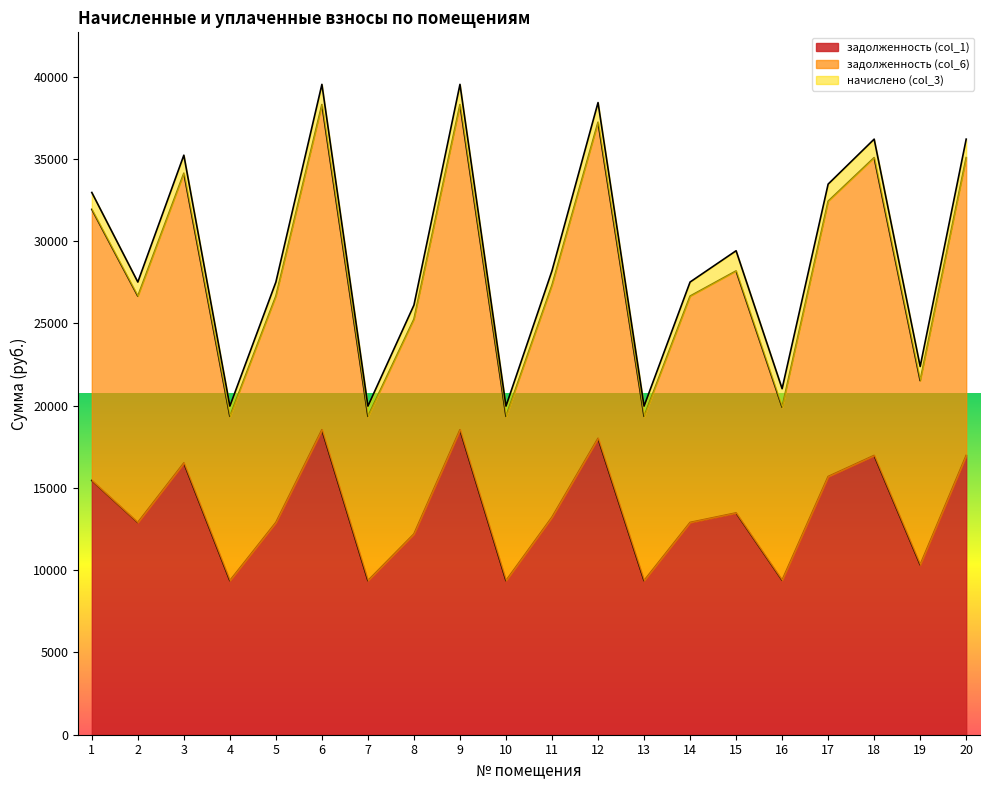

True or false: задолженность (col_1) and задолженность (col_6) cross at least once.

False